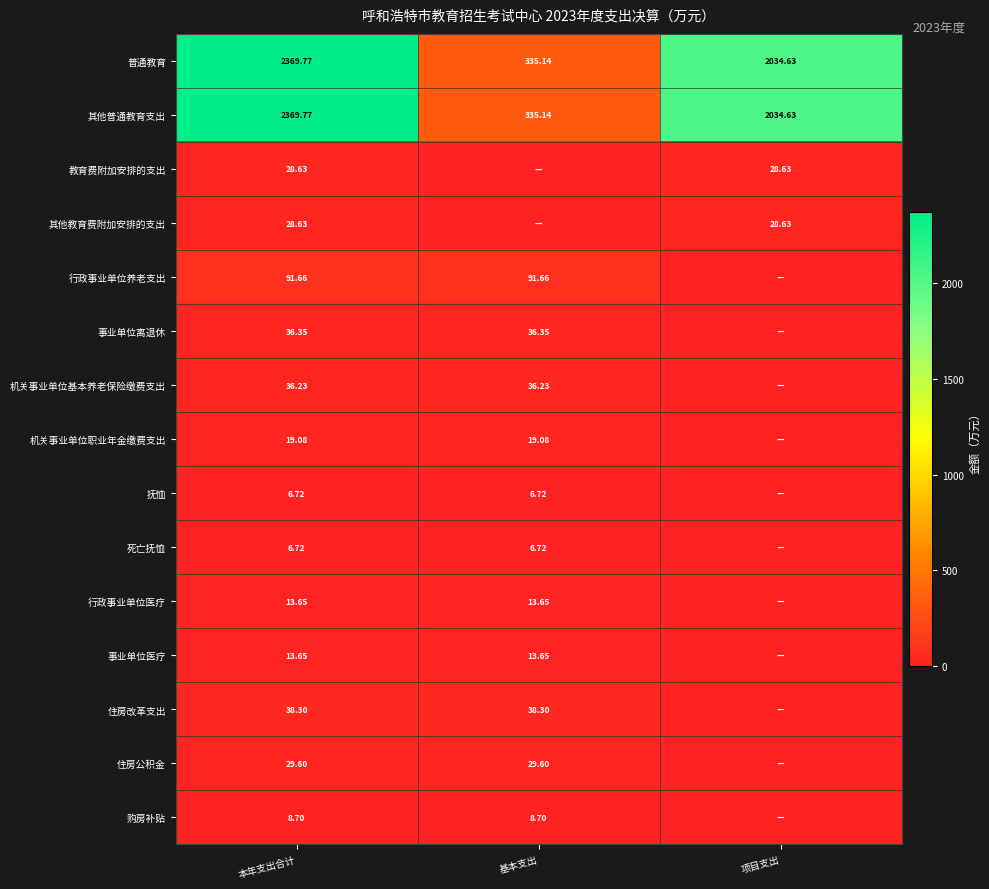

Is the value of 事业单位医疗 at 本年支出合计 greater than the value of 购房补贴 at 基本支出?

Yes